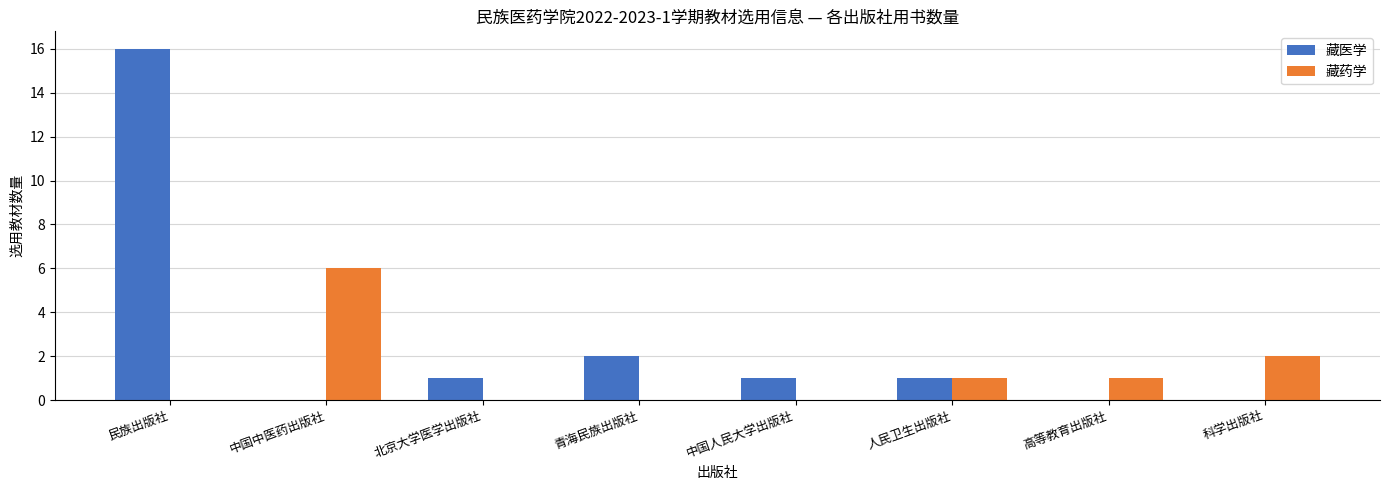

The value of 藏医学 at 科学出版社 is 11. True or false?

False